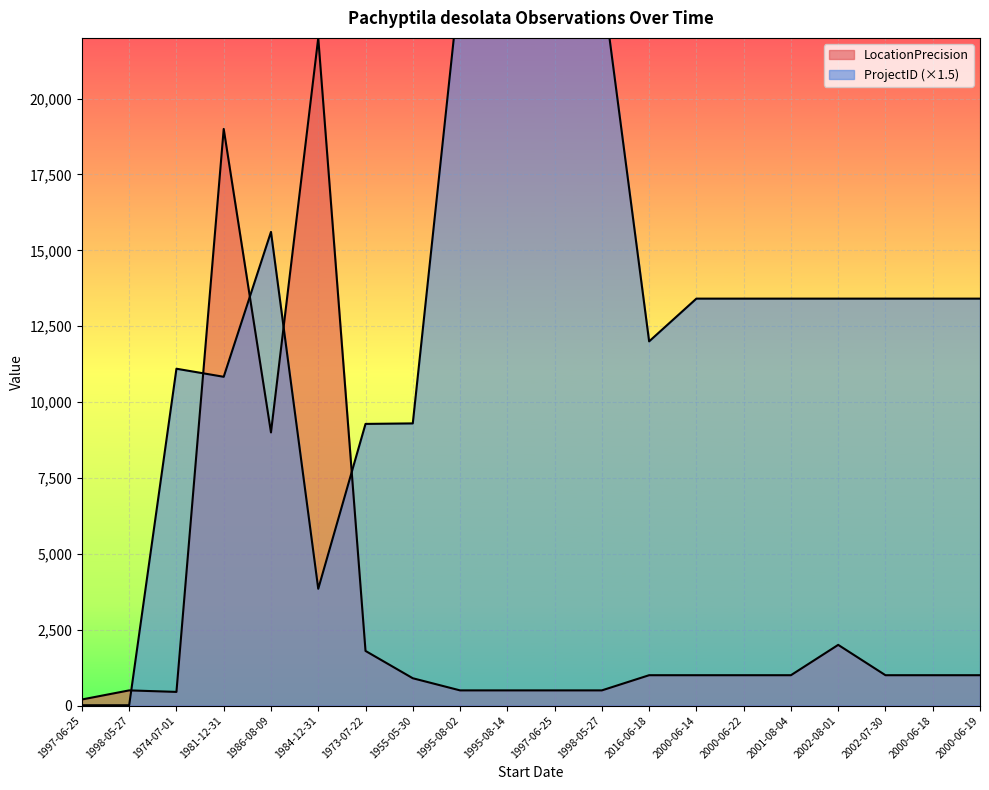

What is the approximate value of ProjectID at 1984-12-31?

3847.5